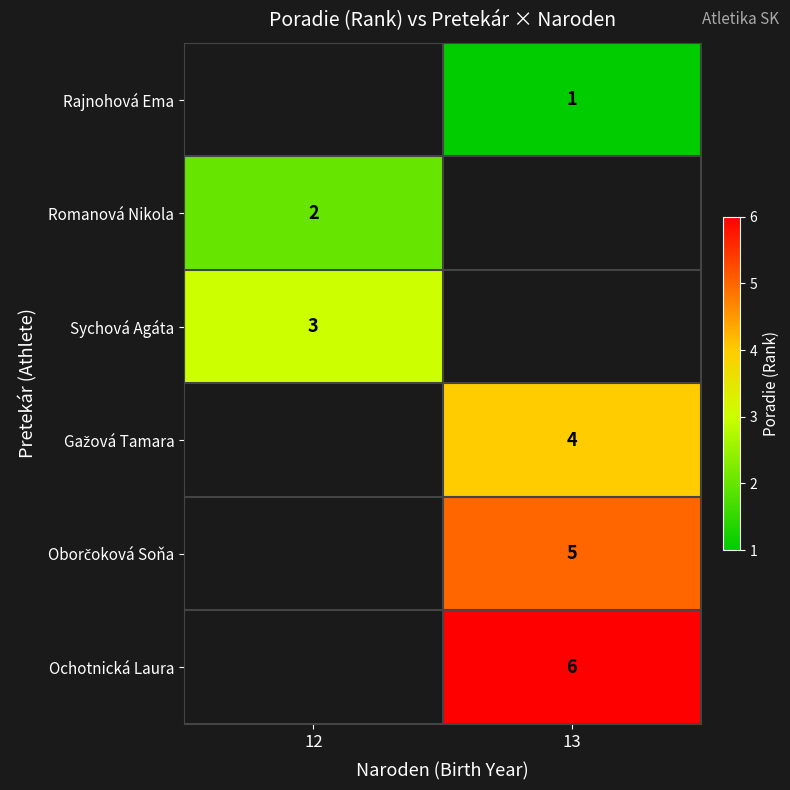

Is it true that Romanová Nikola equals 1 at 12?

False